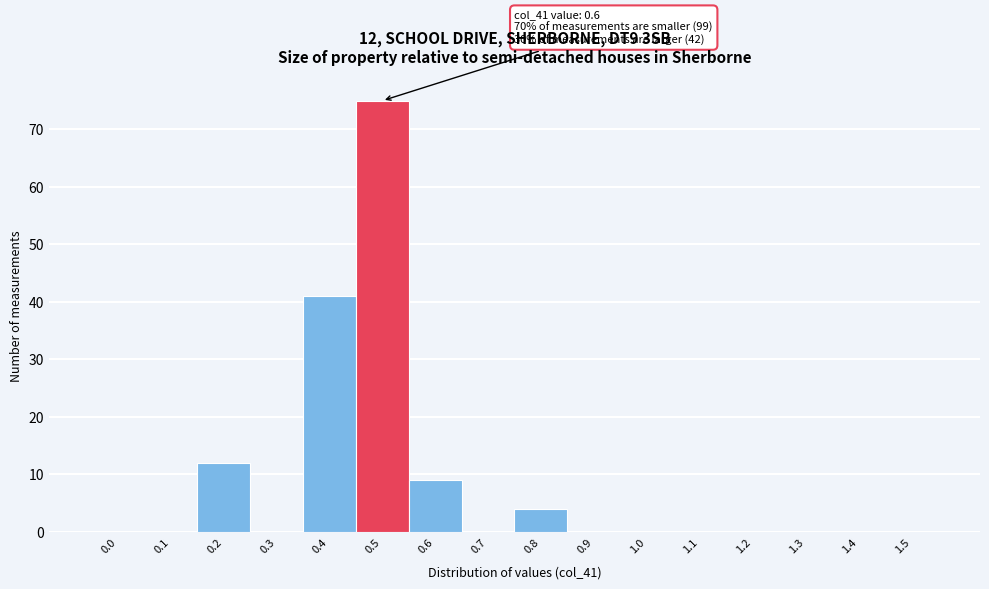

Reading right to left, extract all data points from this chart.

1.5=0	1.4=0	1.3=0	1.2=0	1.1=0	1.0=0	0.9=0	0.8=4	0.7=0	0.6=9	0.5=75	0.4=41	0.3=0	0.2=12	0.1=0	0.0=0